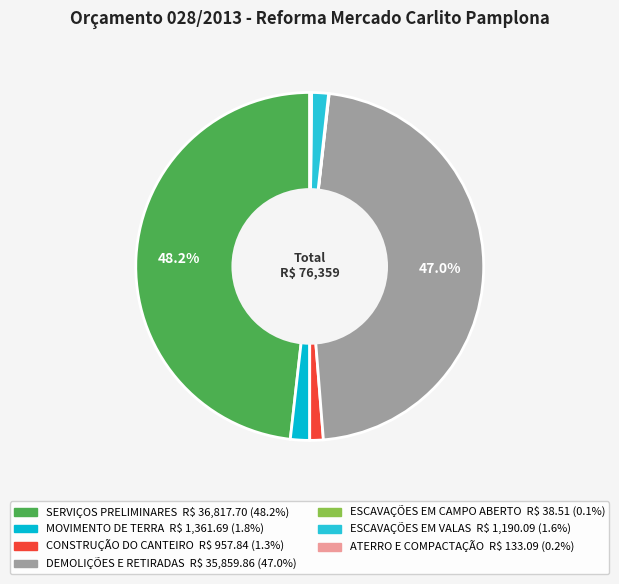

Is there any slice that represents more than half of the pie?

No